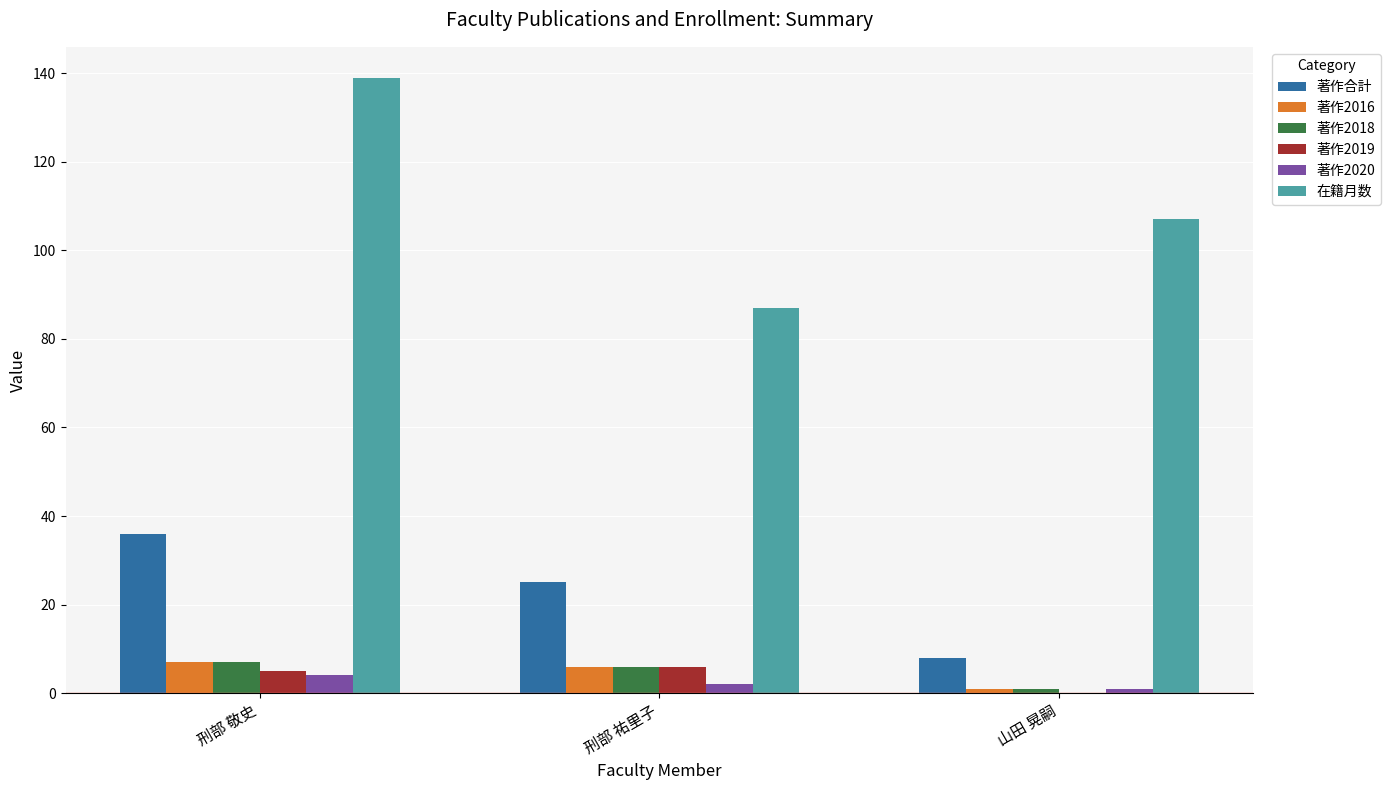

What is the total value across all series at 刑部 祐里子?

132